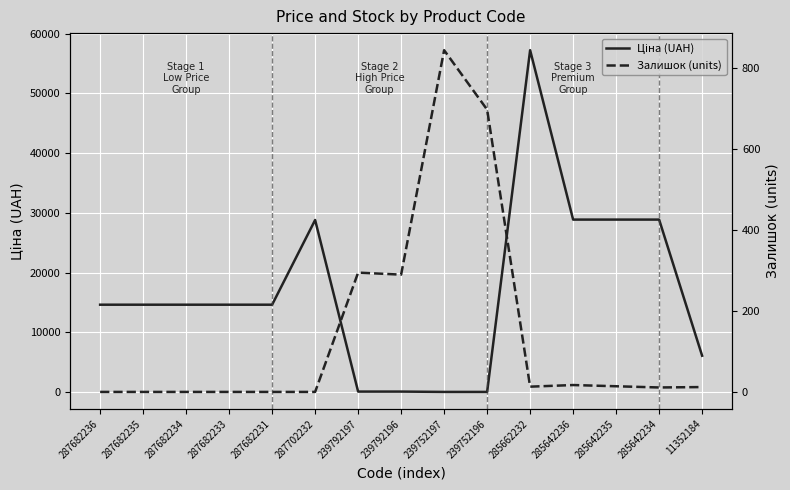

What is the value of the Залишок (units) point at the 12th from the left?

17.0